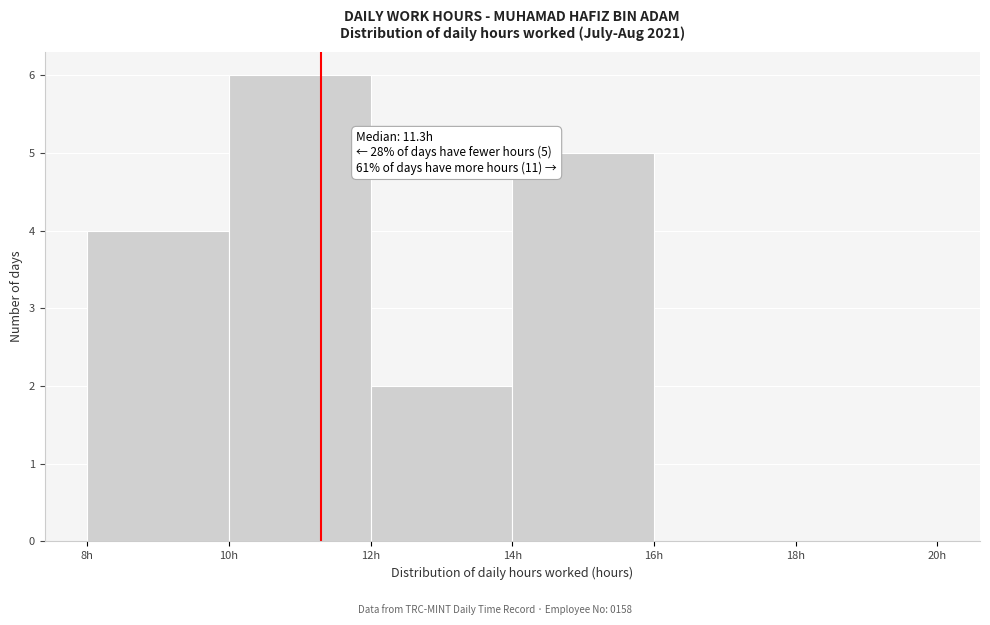

Which range on the x-axis has the tallest bar?

10 to 12